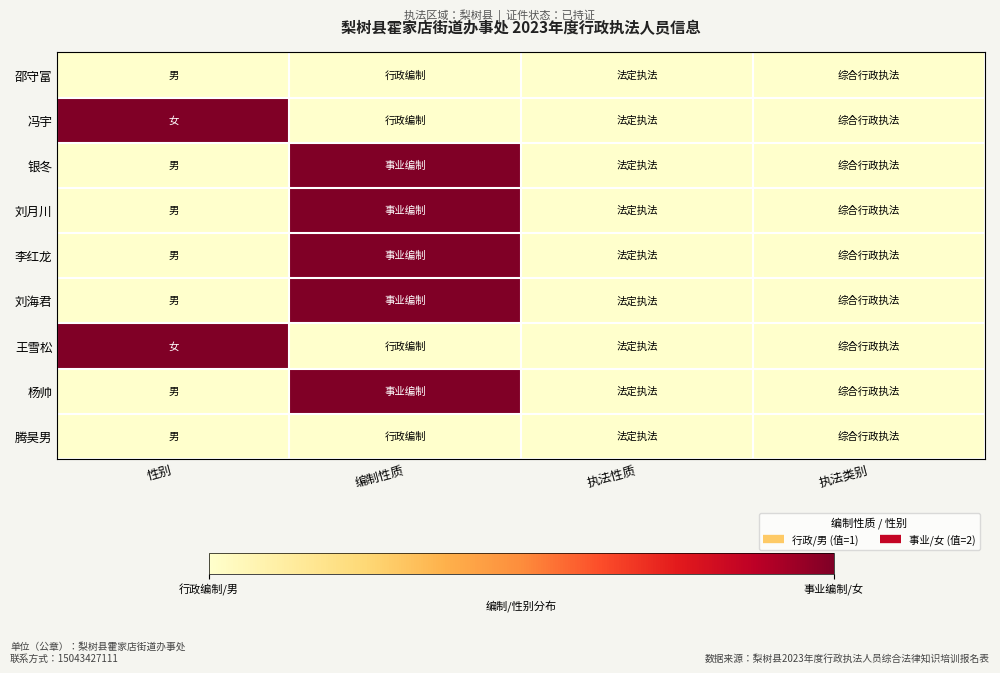

What is the spread (max minus min) of values at 编制性质?

1